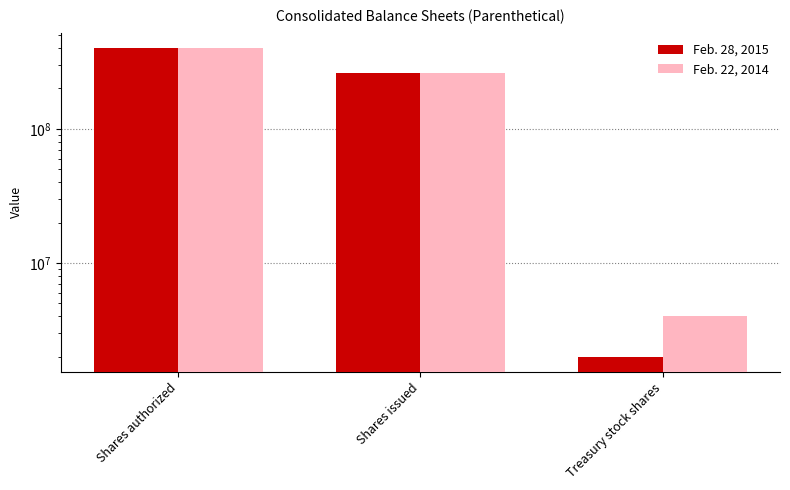

How many distinct data groups are displayed?

2